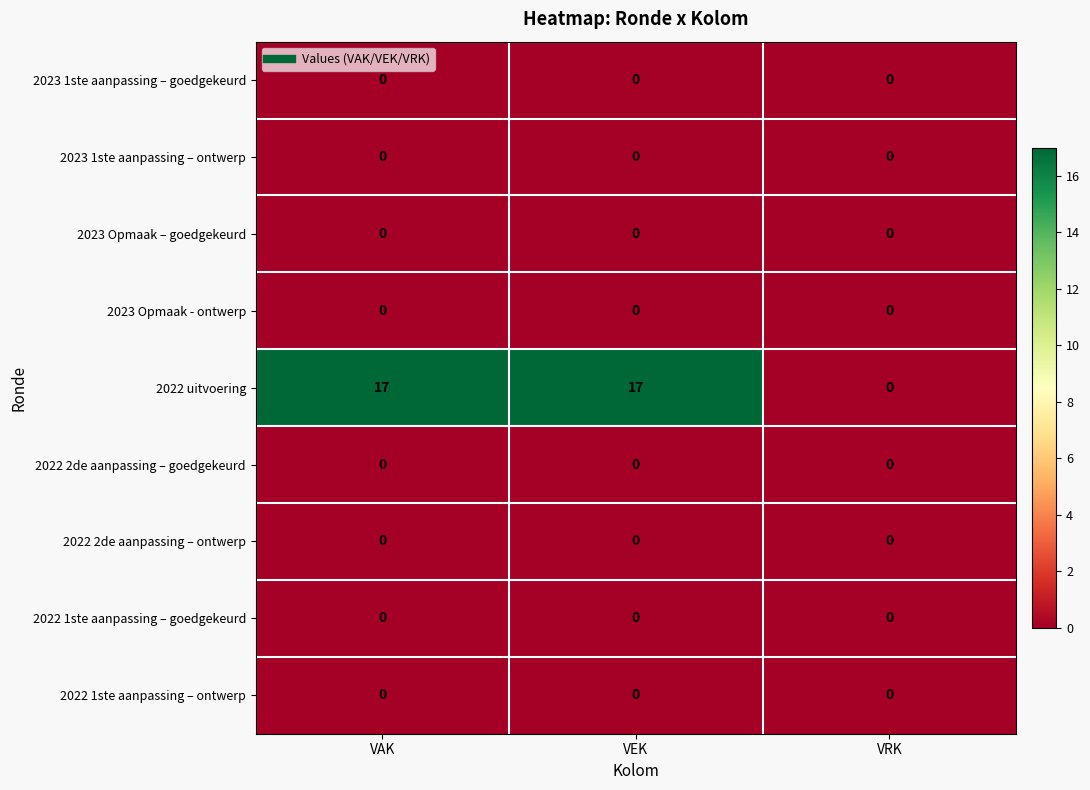

Which series has the largest total across all categories?

2022 uitvoering